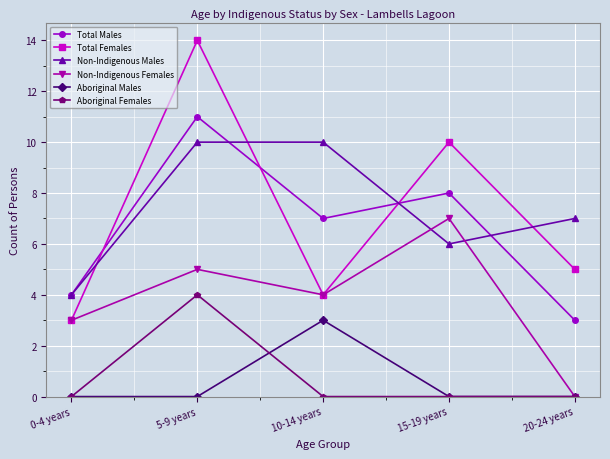

What is the difference between the Total Females values at 10-14 years and 0-4 years?

1